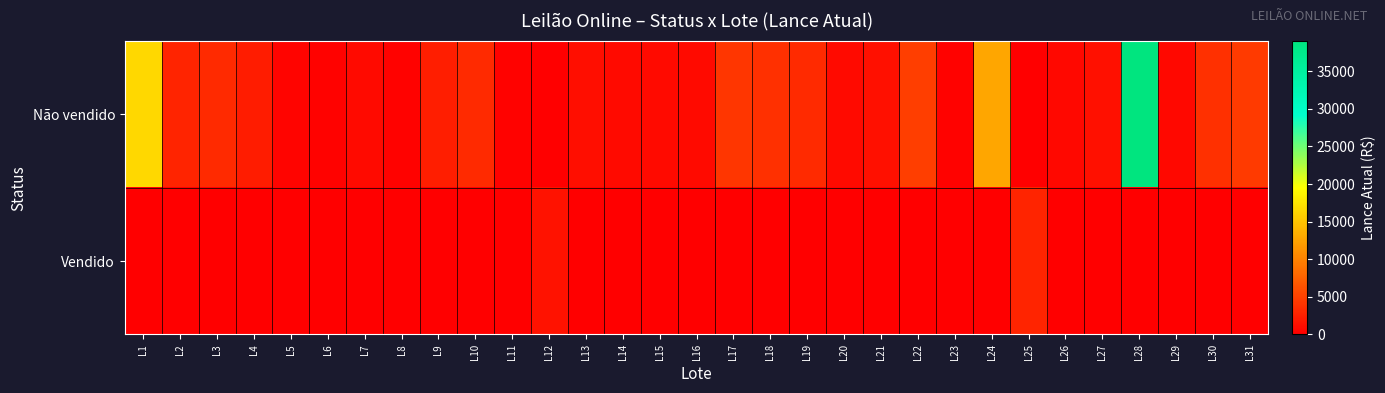

Which series has the largest total across all categories?

Não vendido